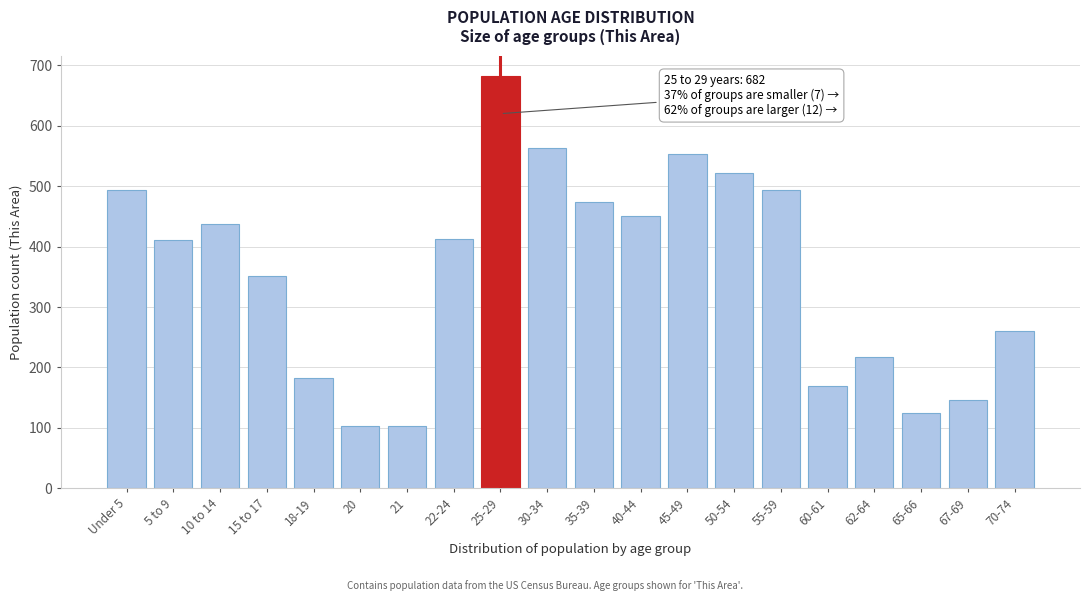

What is the difference between the maximum and minimum values?

578